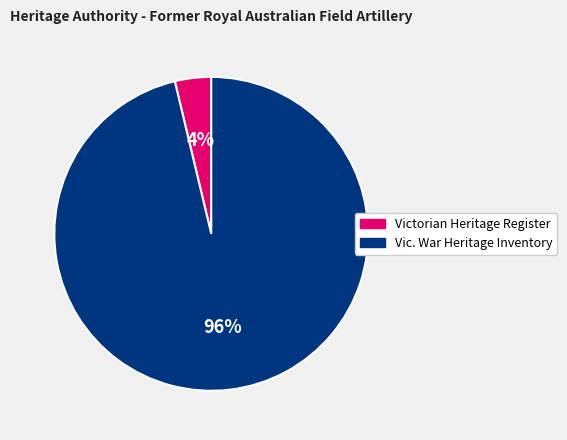

Count the number of slices in the pie.

2